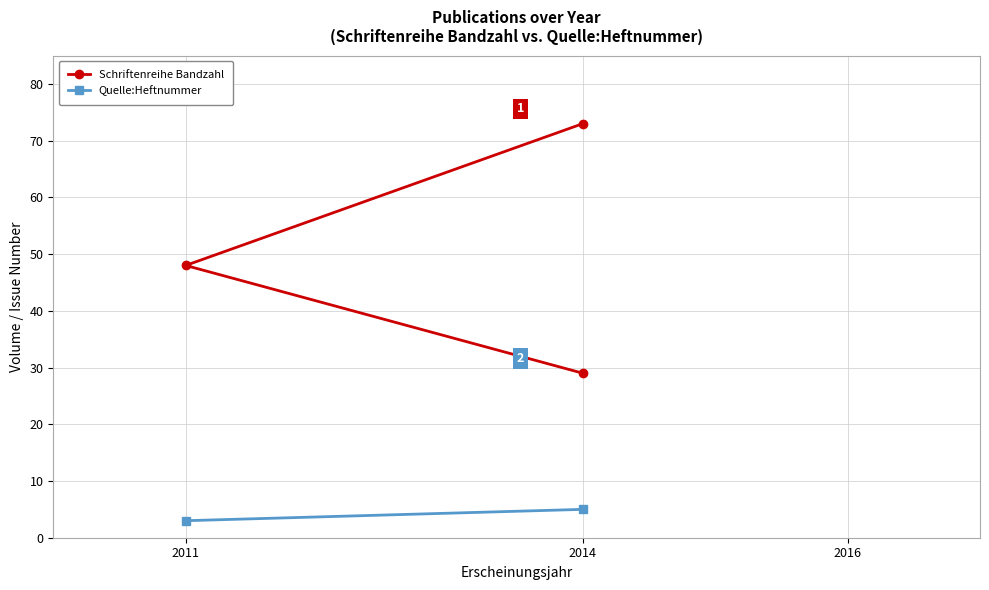

Is it true that the value at 2011 is 23?

False